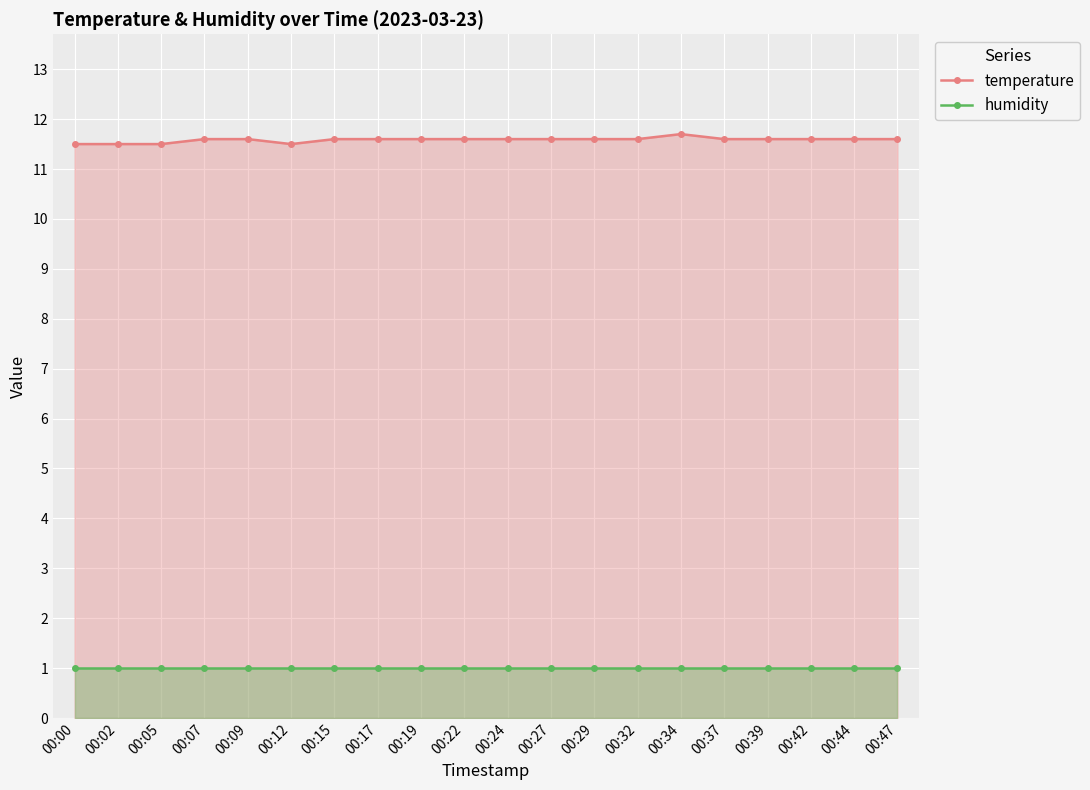

At 00:27, list the series in order from smallest to largest.

humidity, temperature